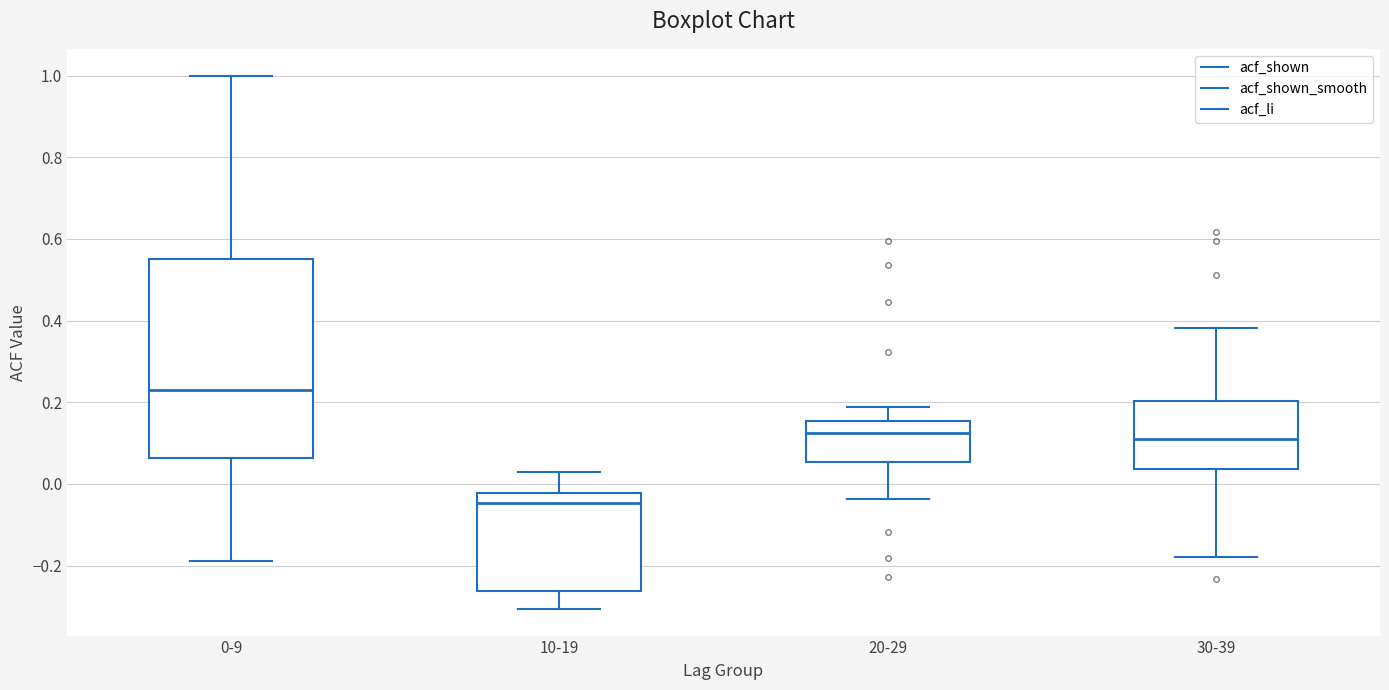

Which box's median line is the highest?

0-9